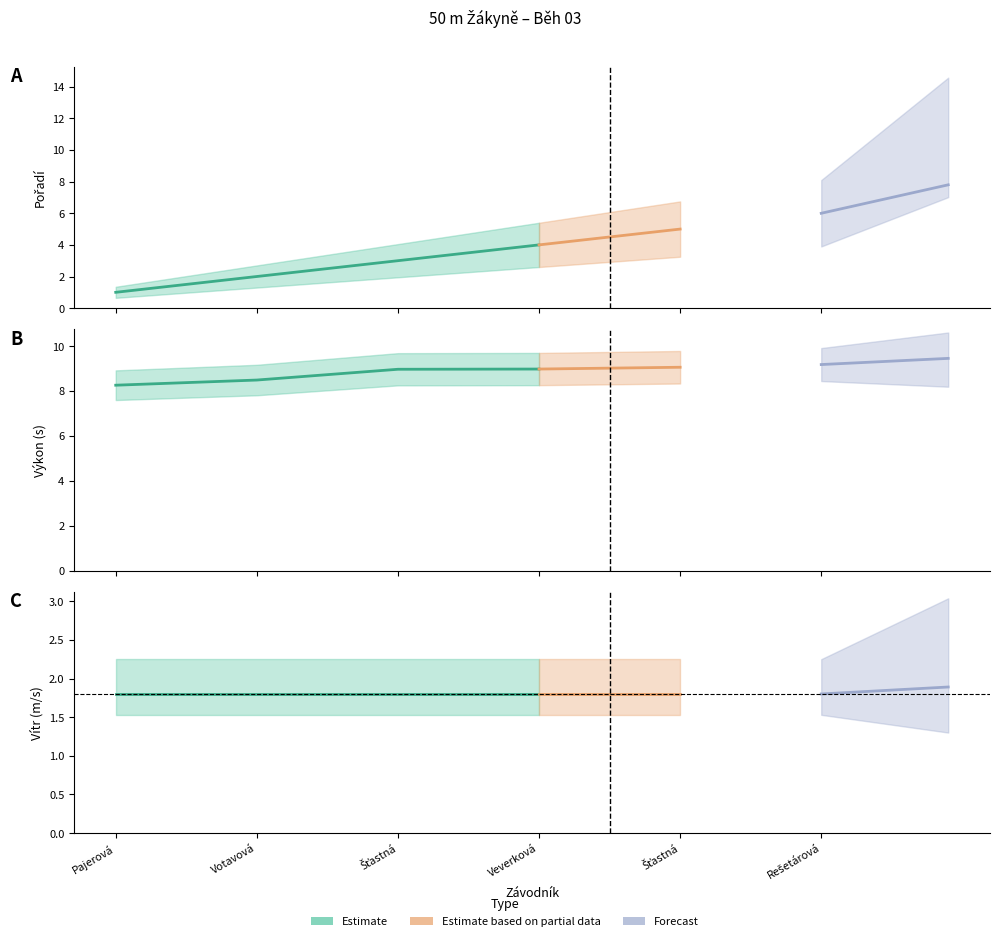

Count the number of data series in this chart.

3